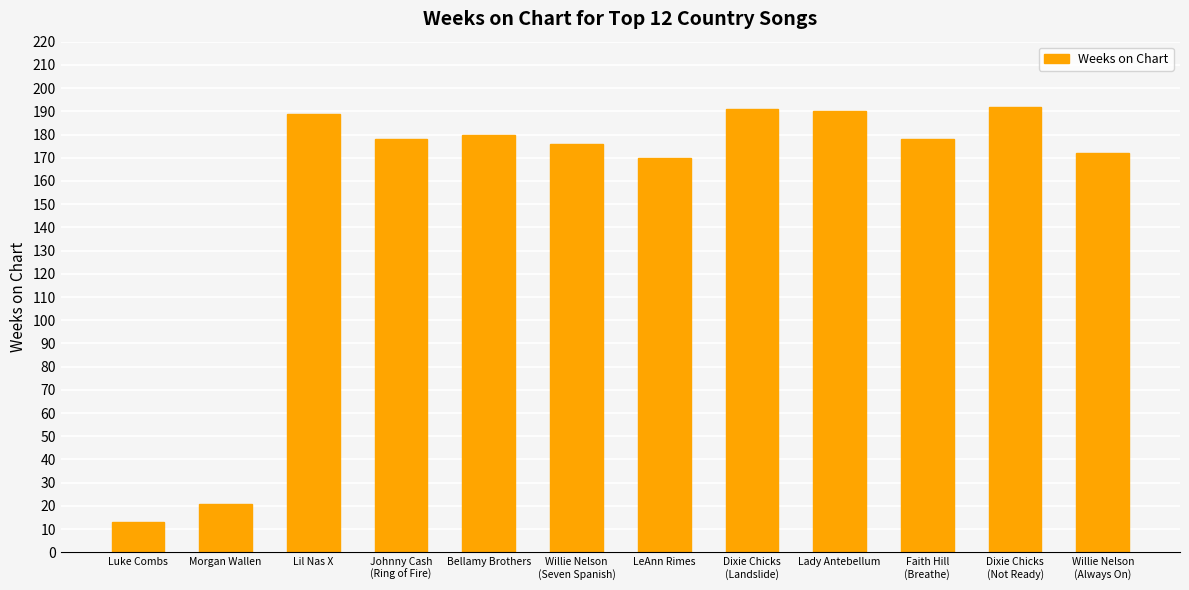

Does the chart contain any negative values?

No